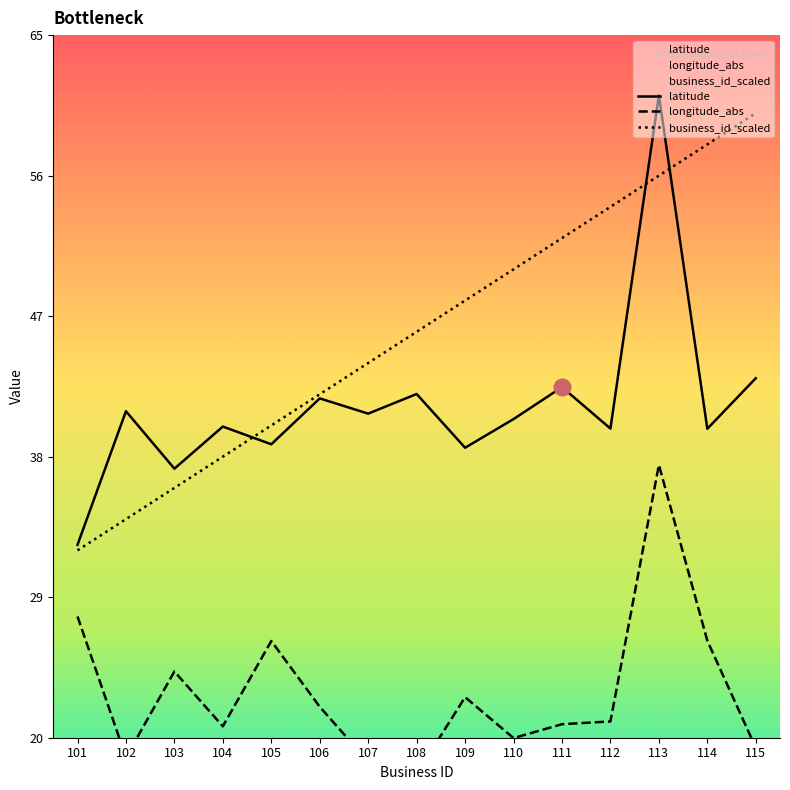

True or false: longitude and latitude cross at least once.

False